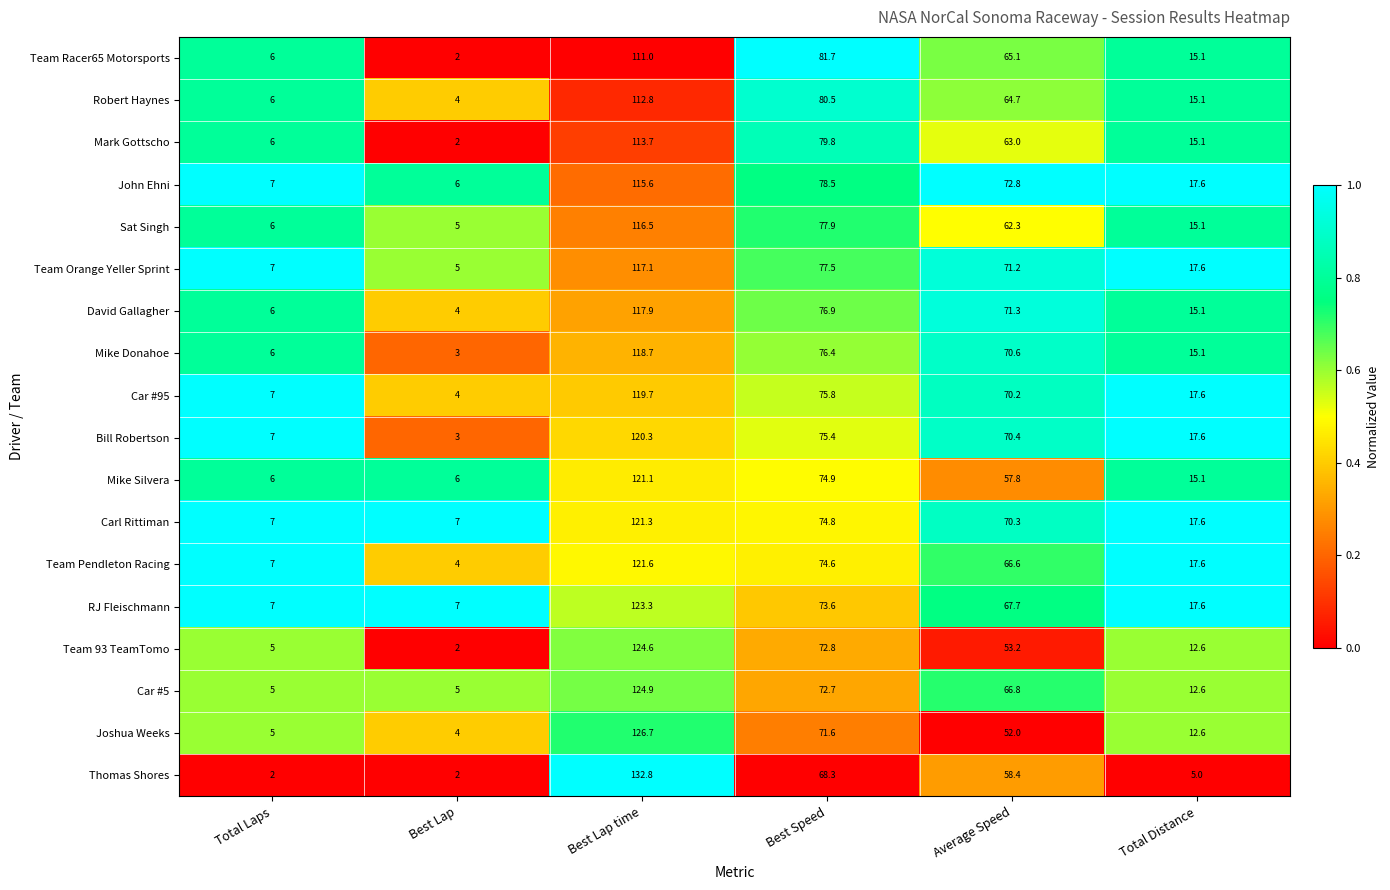

Which label corresponds to the largest value in the chart?

Best Lap time